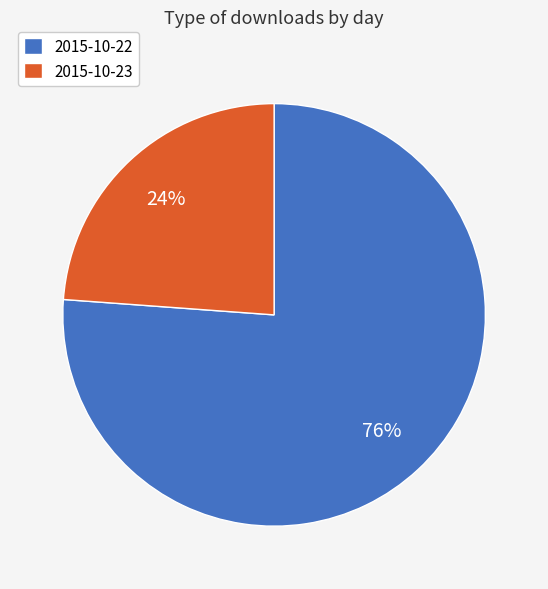

Rank the categories by value from lowest to highest.

2015-10-23, 2015-10-22